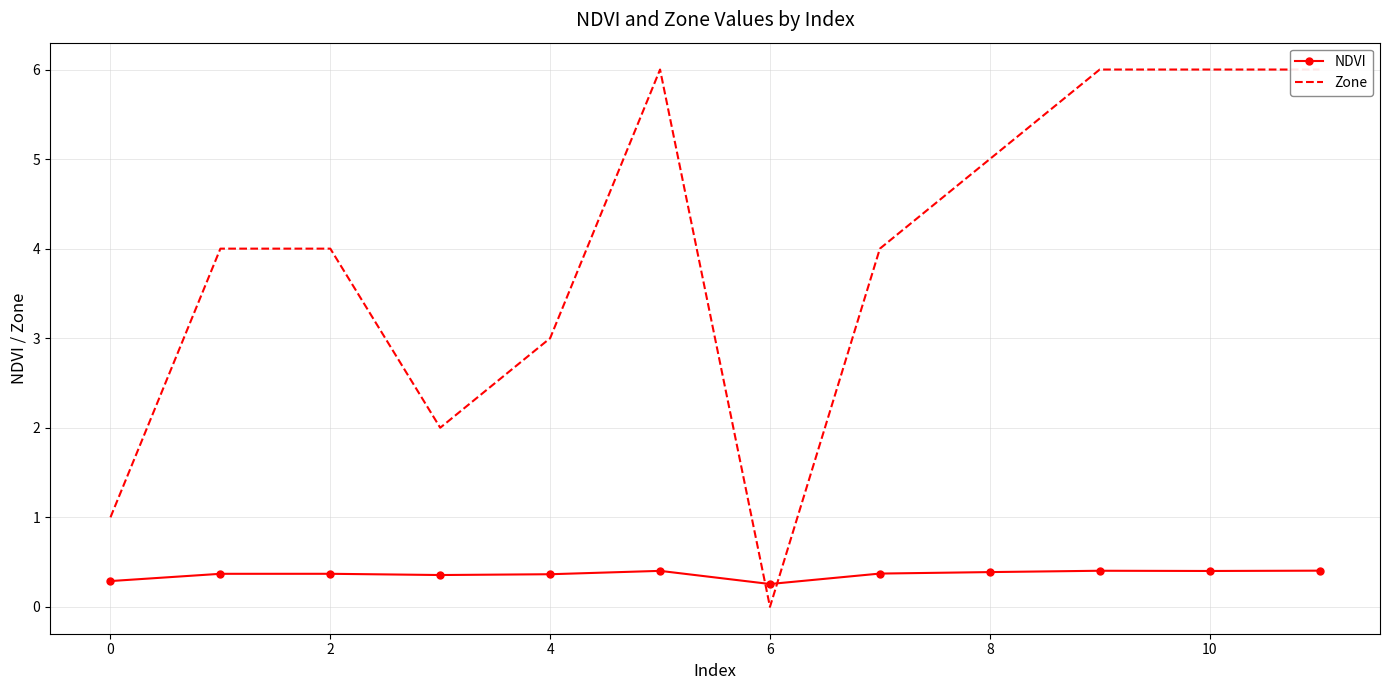

What is the sum of all Zone values?

47.0